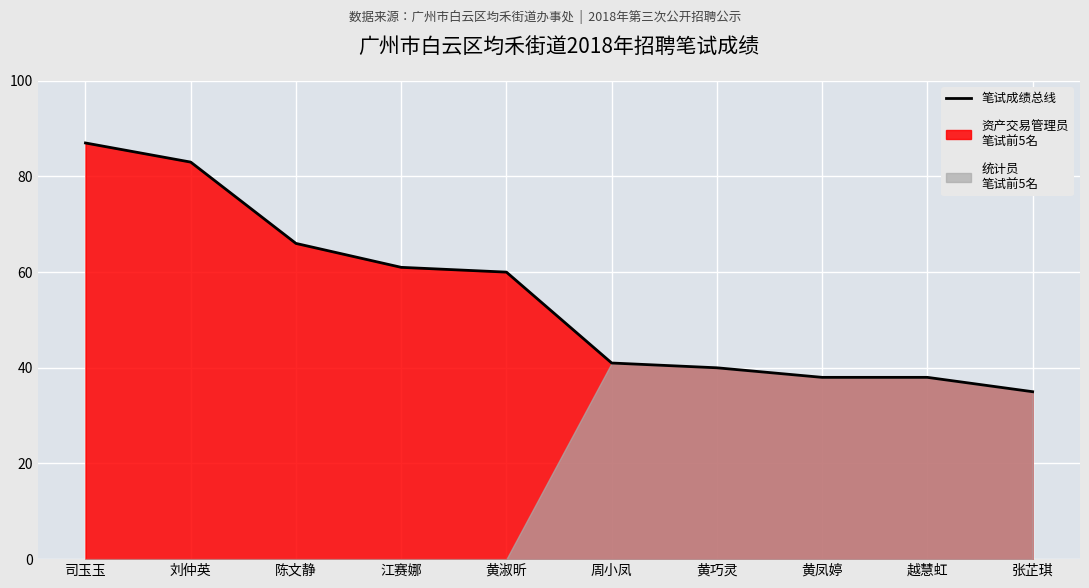

What value does the data have at 黄巧灵, to the nearest 10?

40